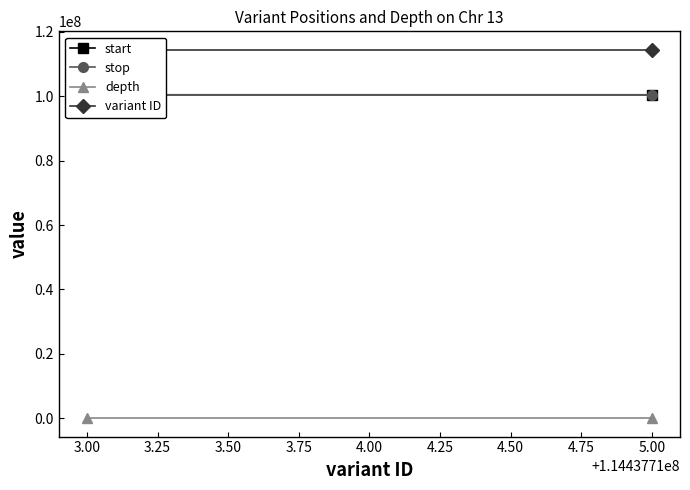

How many data points in start are less than 100446616?

1